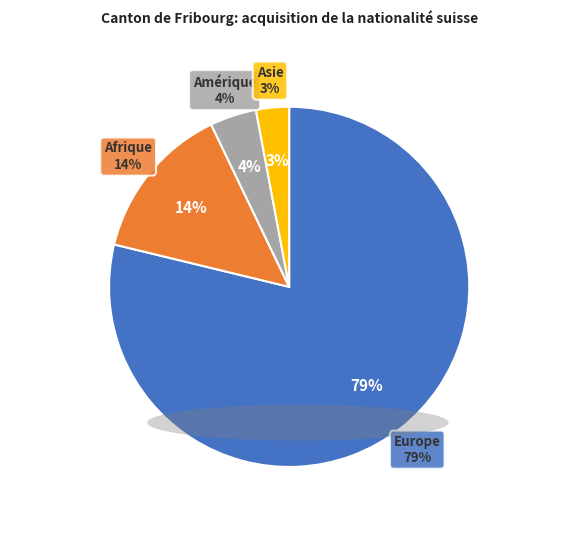

Between Asie and Afrique, which is larger?

Afrique